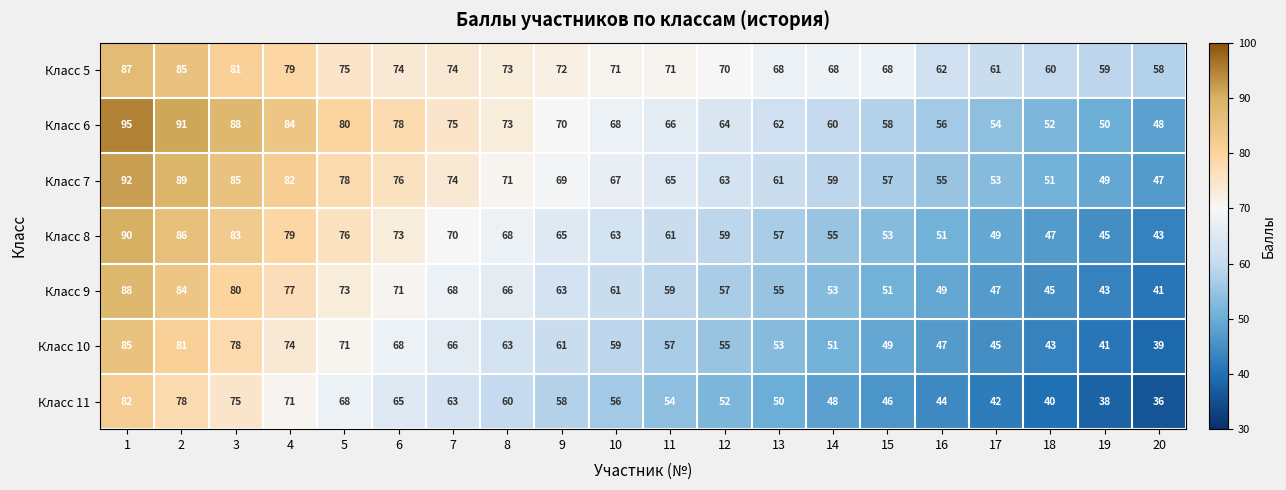

Is the value of Класс 7 at 19 greater than the value of Класс 8 at 18?

Yes